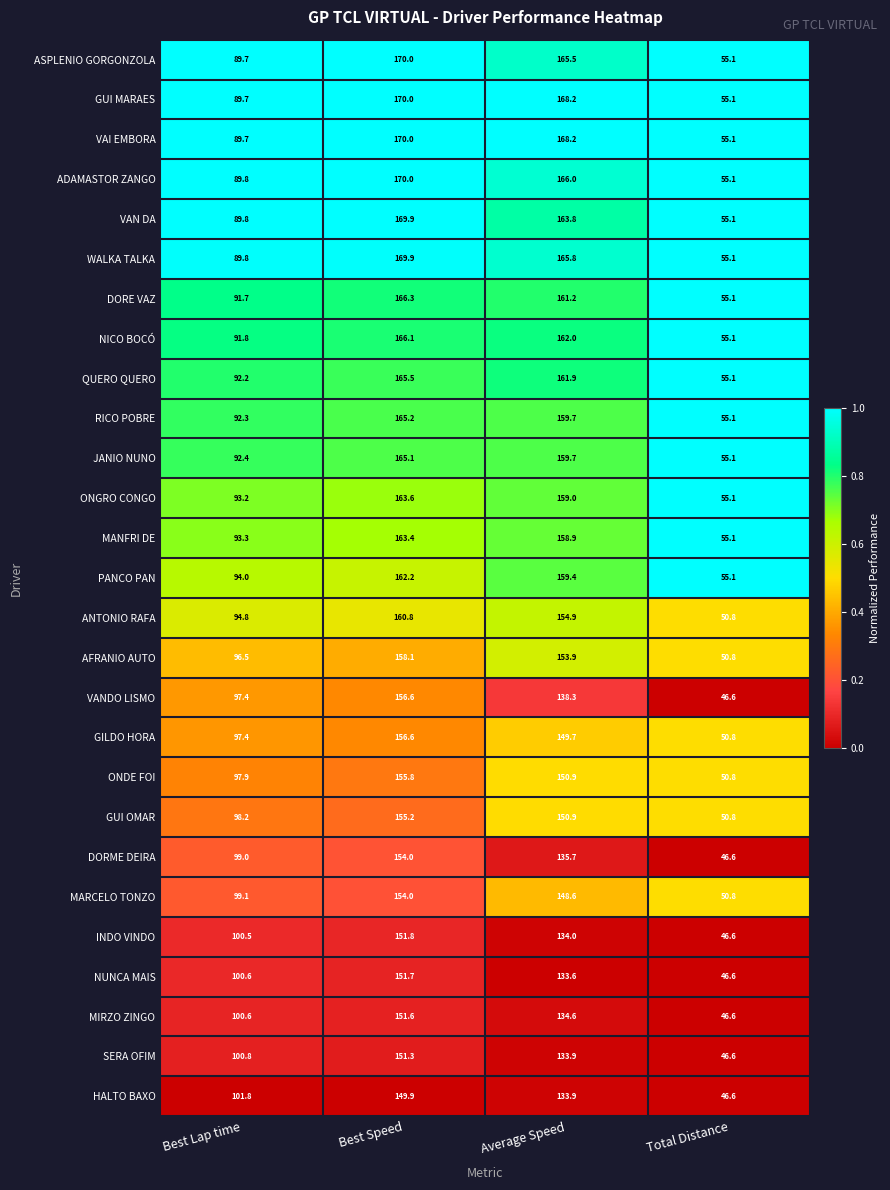

What is the difference between the maximum and second lowest values in the VAN DA series?

80.1